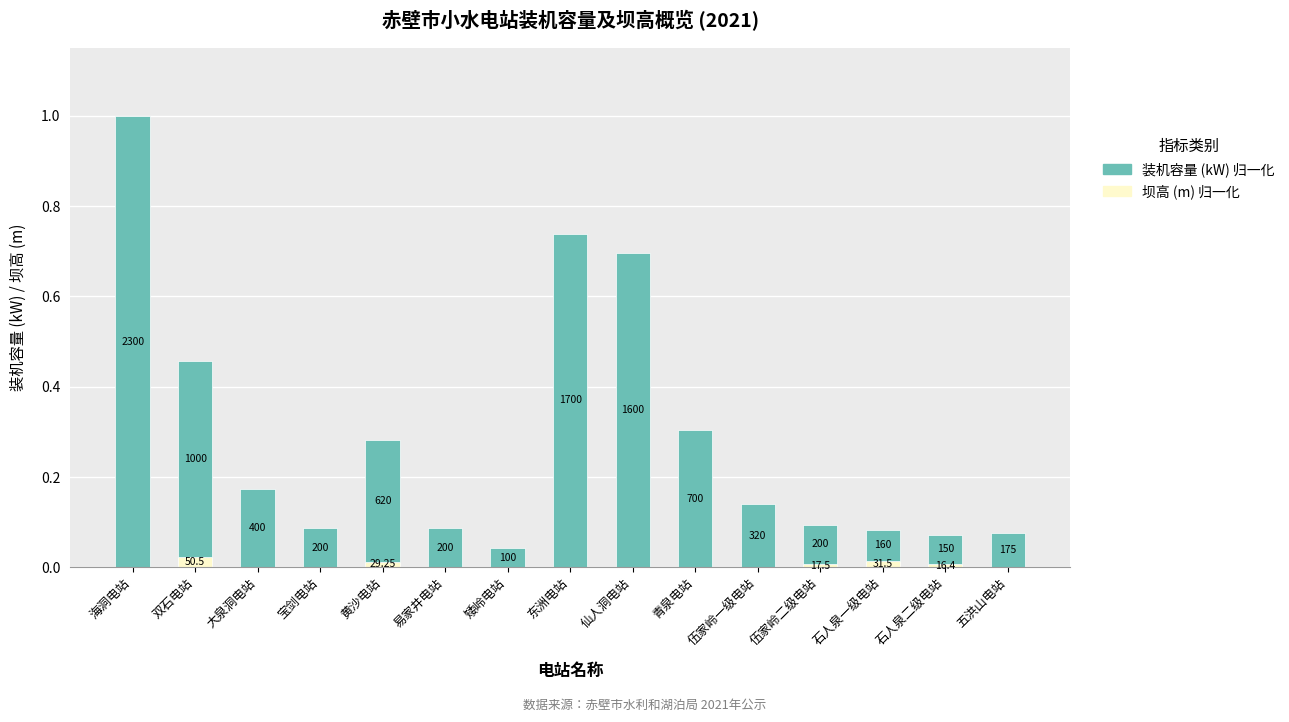

Does the chart contain stacked bars?

Yes